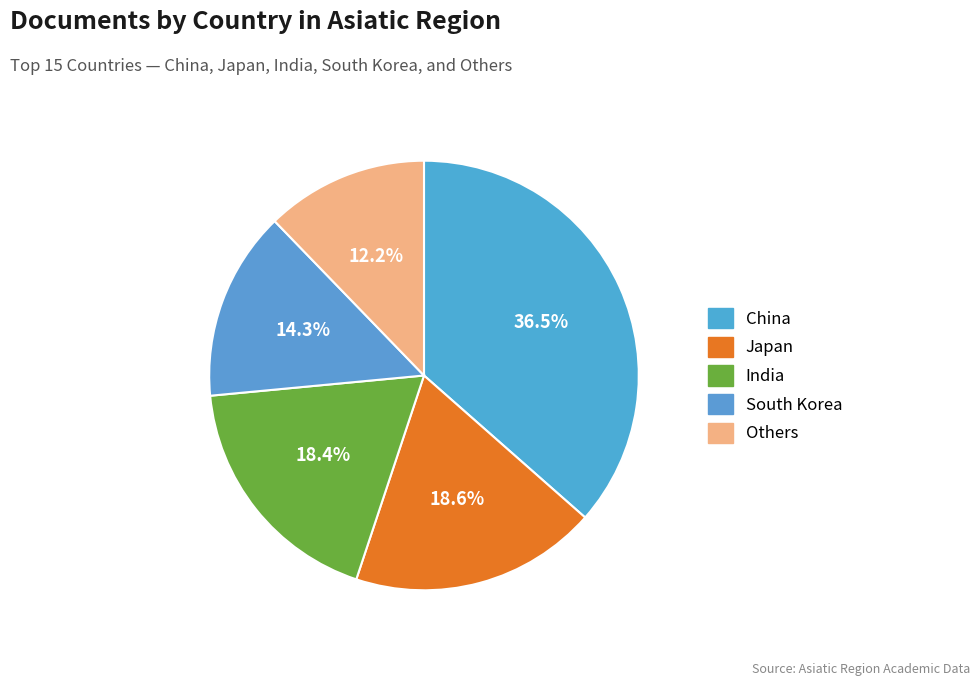

How many slices are in this pie chart?

5